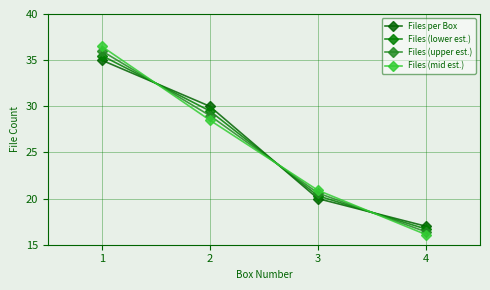

The value of Files (mid est.) at 3 is 20.9. True or false?

True